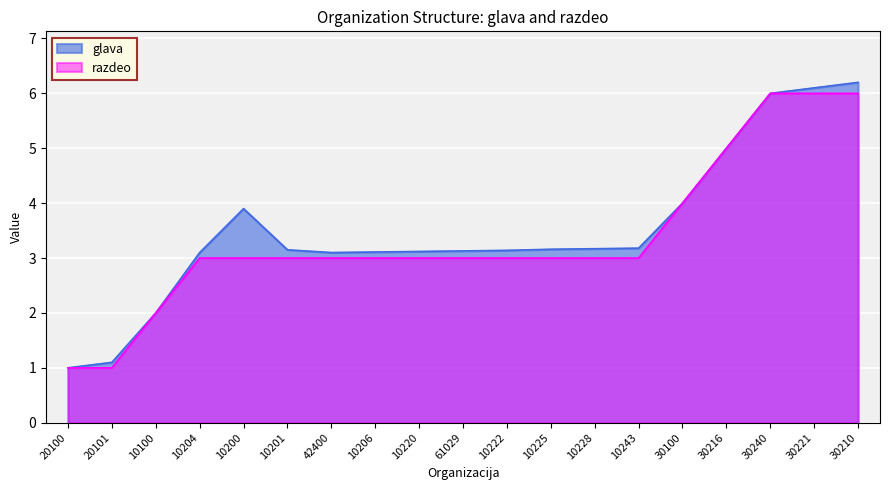

Which series has the largest range (max minus min)?

glava